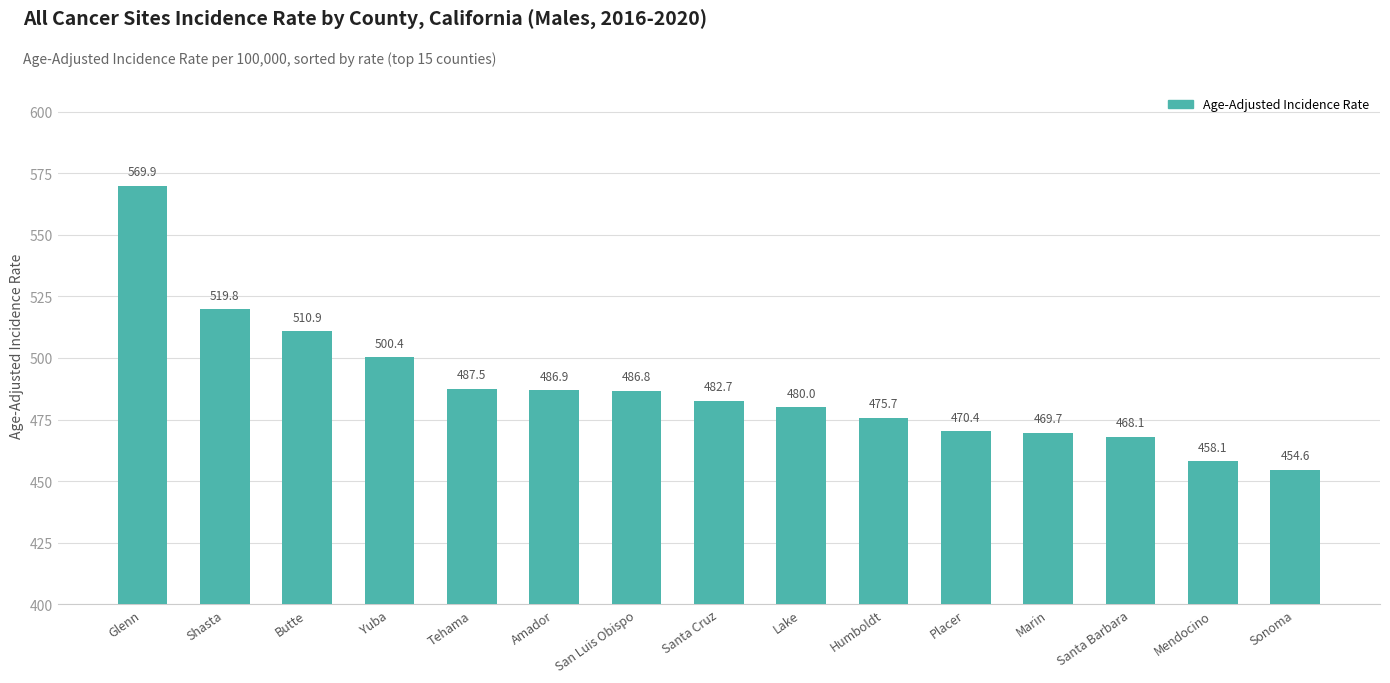

What is the minimum value shown in the chart?

454.6